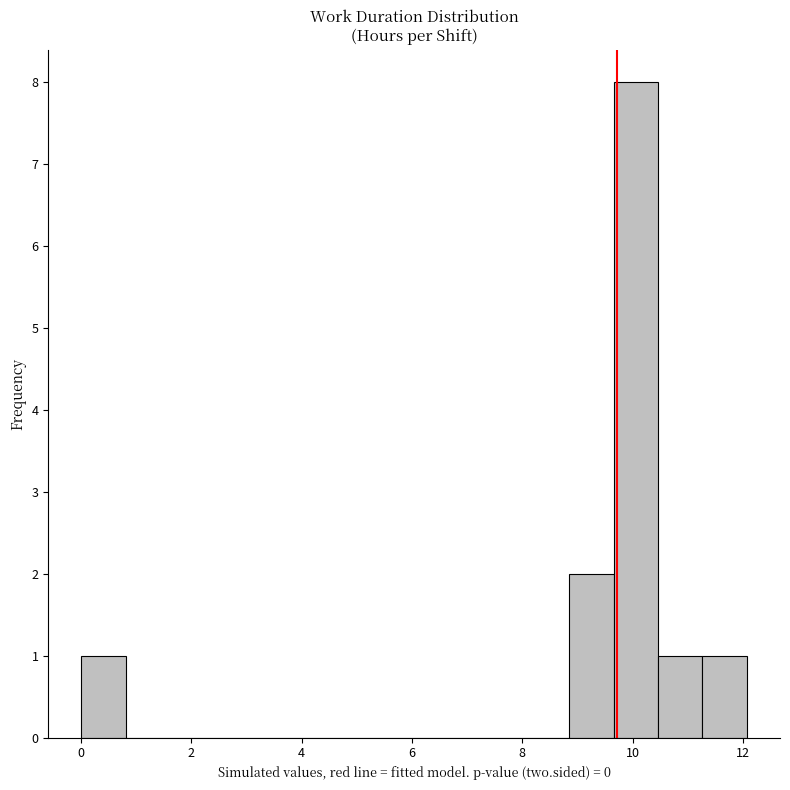

What is the height of the bar covering 10.4 to 11.2 on the x-axis? Neither the bar edges nor the heights are printed on the chart, so give them approximately, as read against the axes.

1